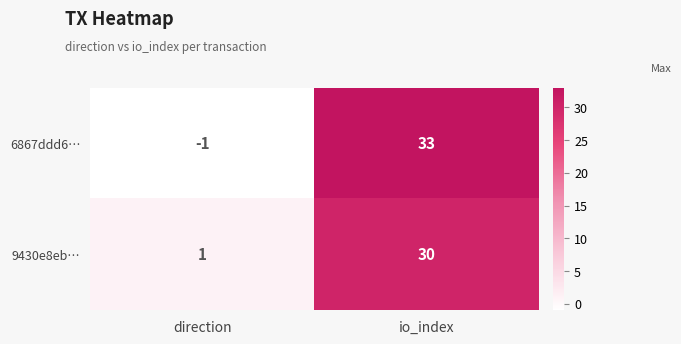

How many distinct data groups are displayed?

2